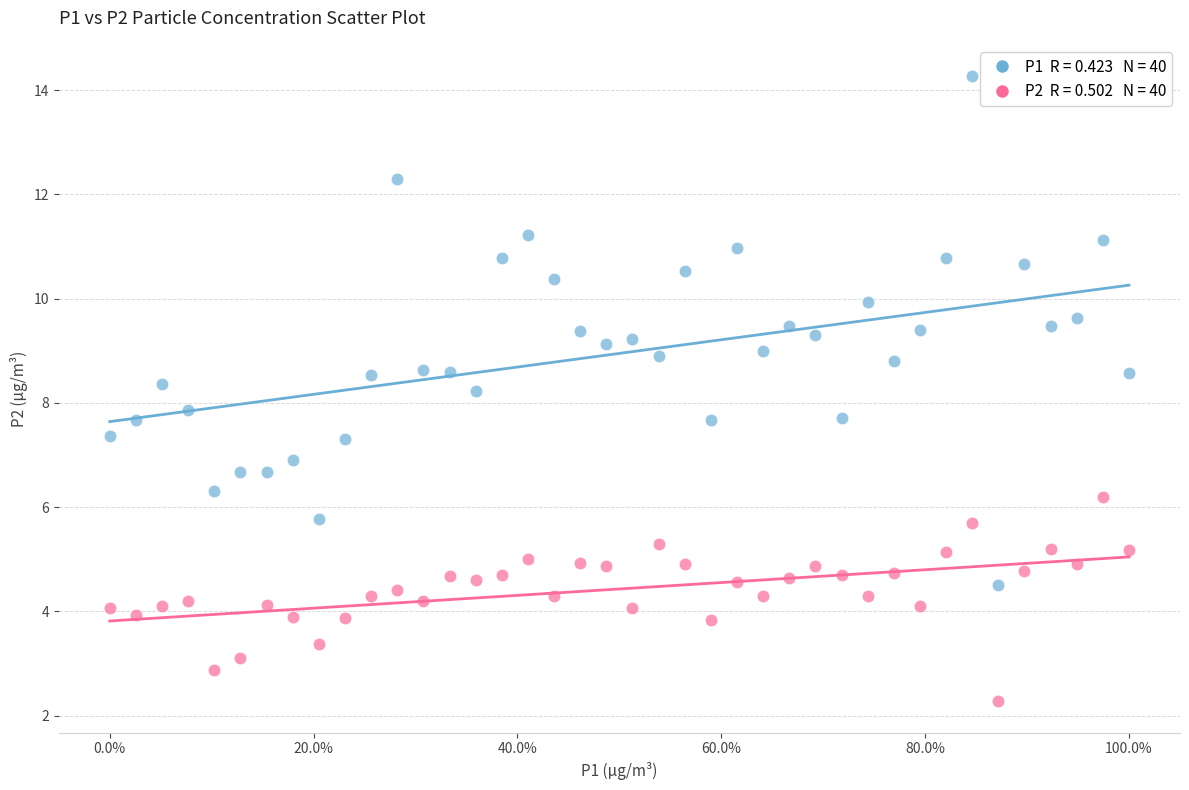

Across all data points, what is the range of Y values (max minus min)?

12.0